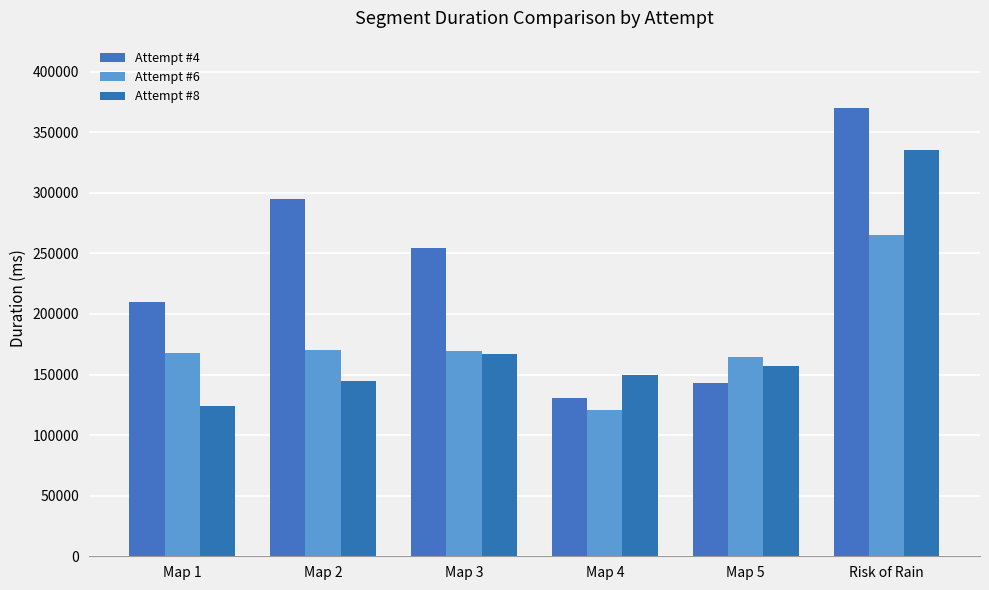

What is the difference between the highest and lowest values at Map 3?

87567